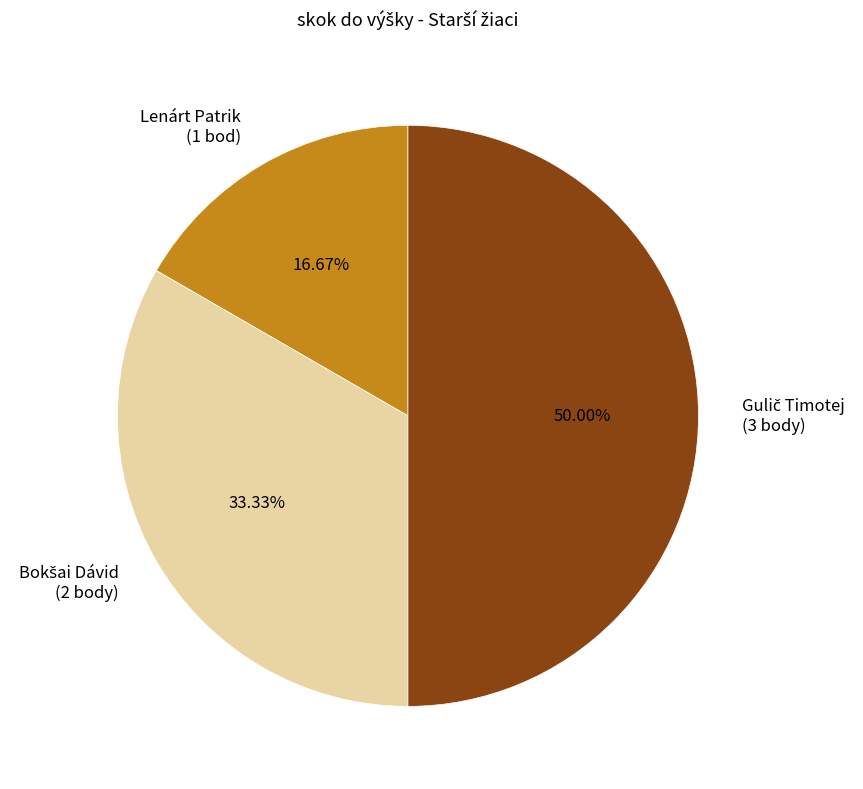

Rank the categories by value from lowest to highest.

Lenárt Patrik, Bokšai Dávid, Gulič Timotej